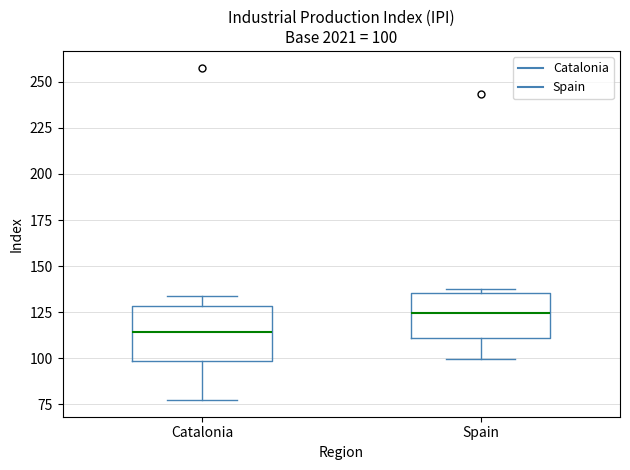

Which box's median line is the lowest?

Catalonia